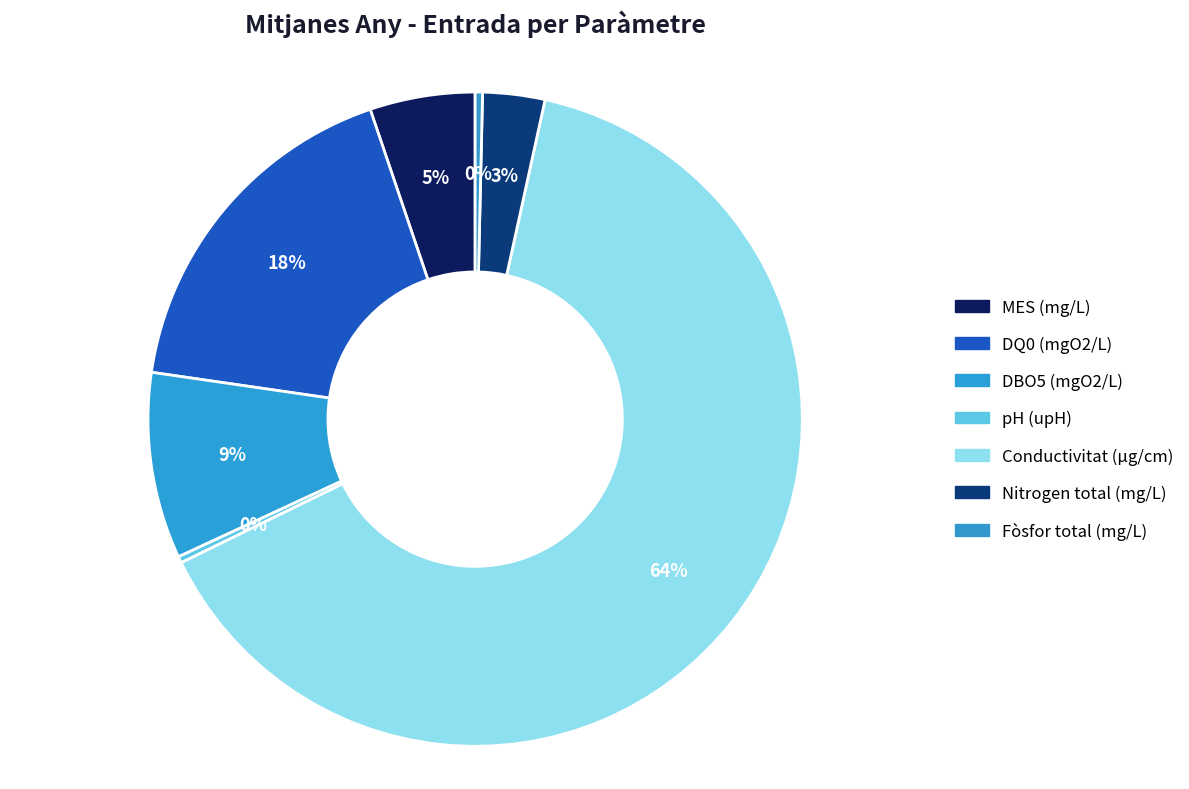

Which slice is the smallest?

pH (upH)